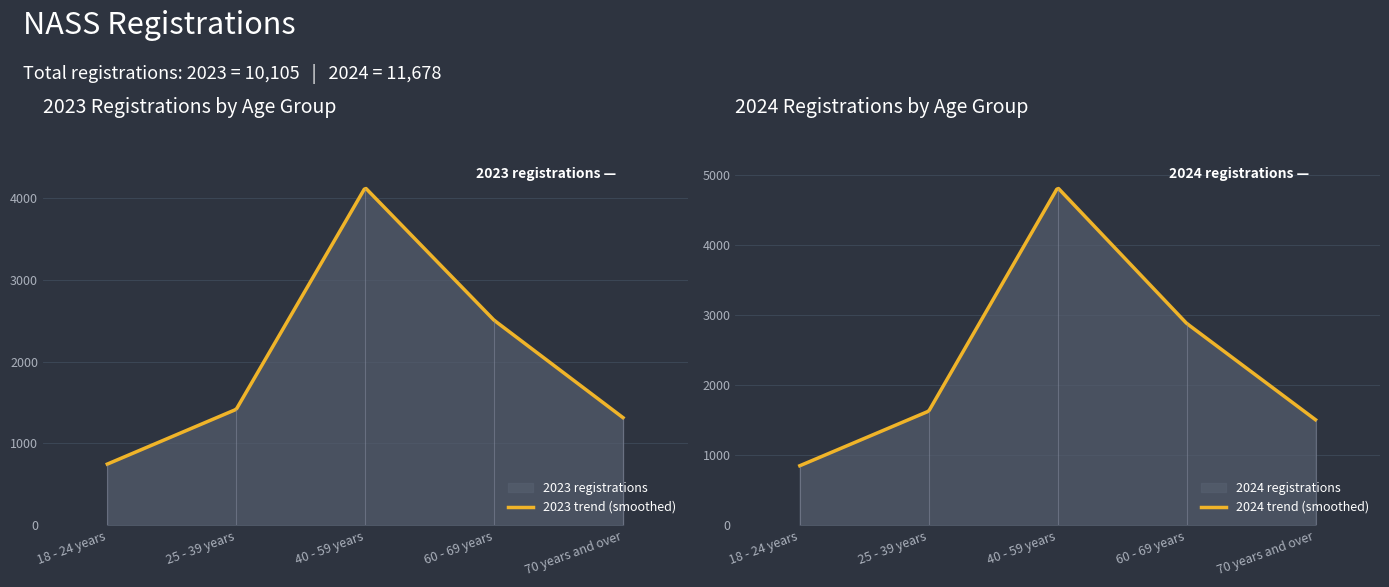

Which has a higher value, 18 - 24 years or 40 - 59 years?

40 - 59 years